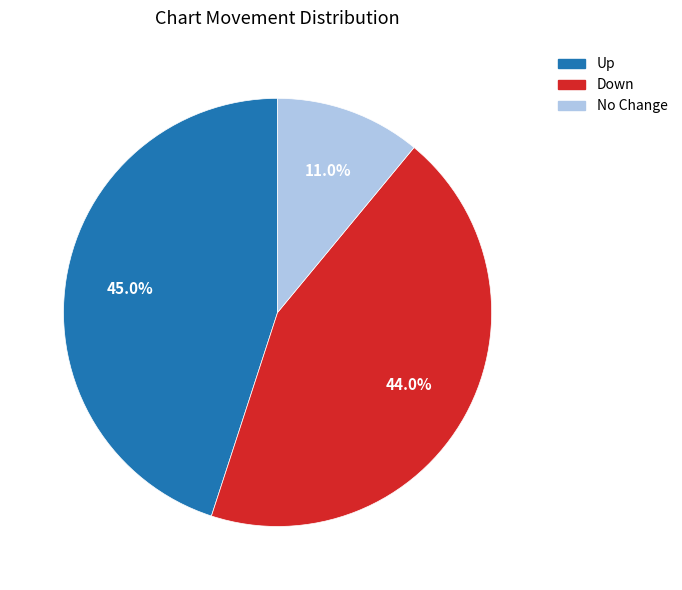

Is there a majority slice in this chart?

No